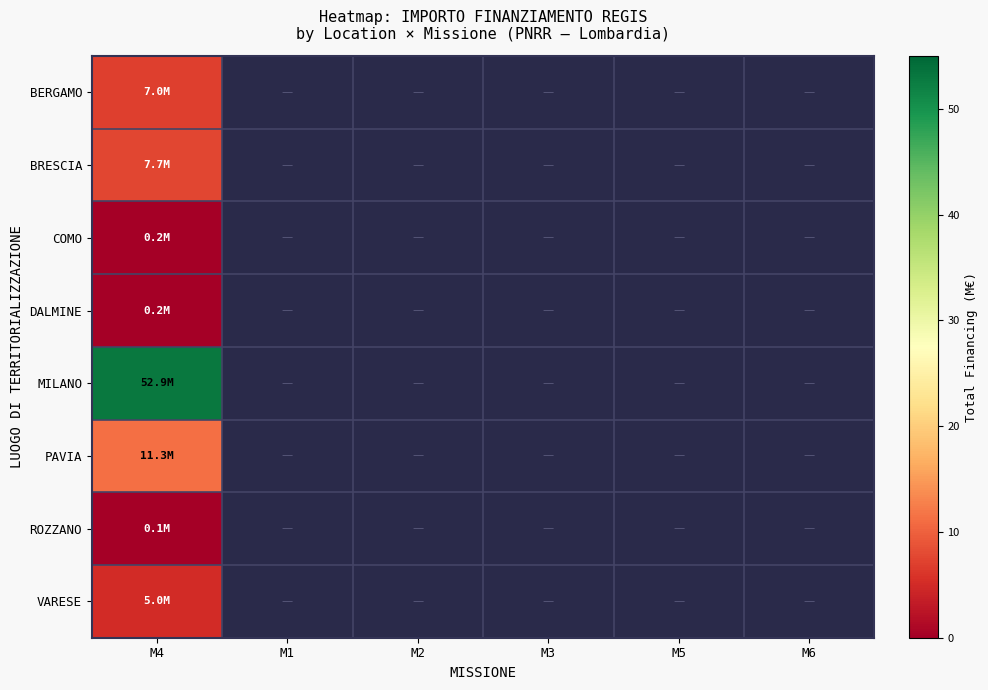

Count the number of data series in this chart.

8